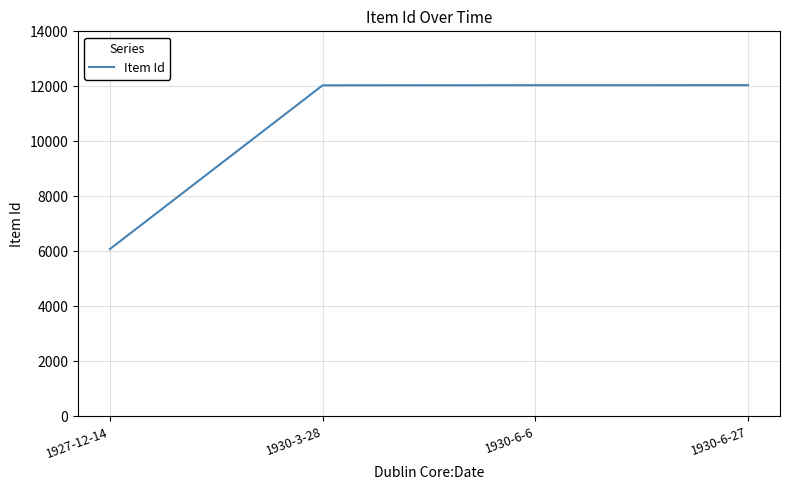

How many lines are shown in the chart?

1